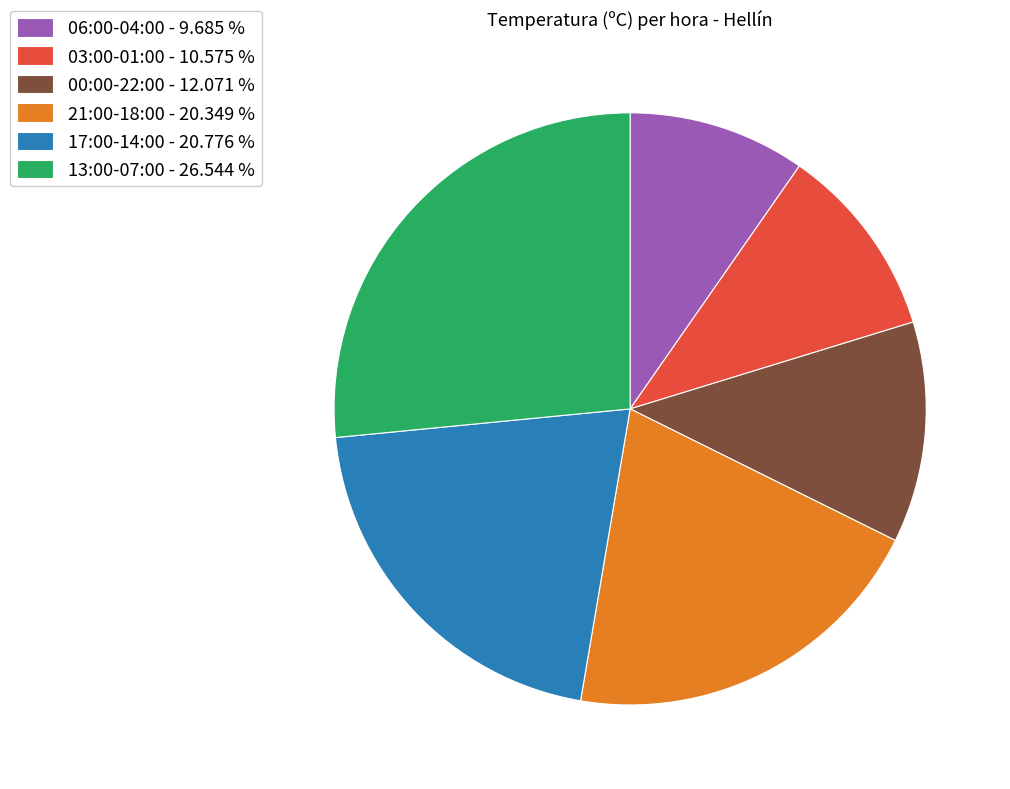

Combined, do 17:00-14:00 - 20.776 % and 00:00-22:00 - 12.071 % account for over 50%?

No